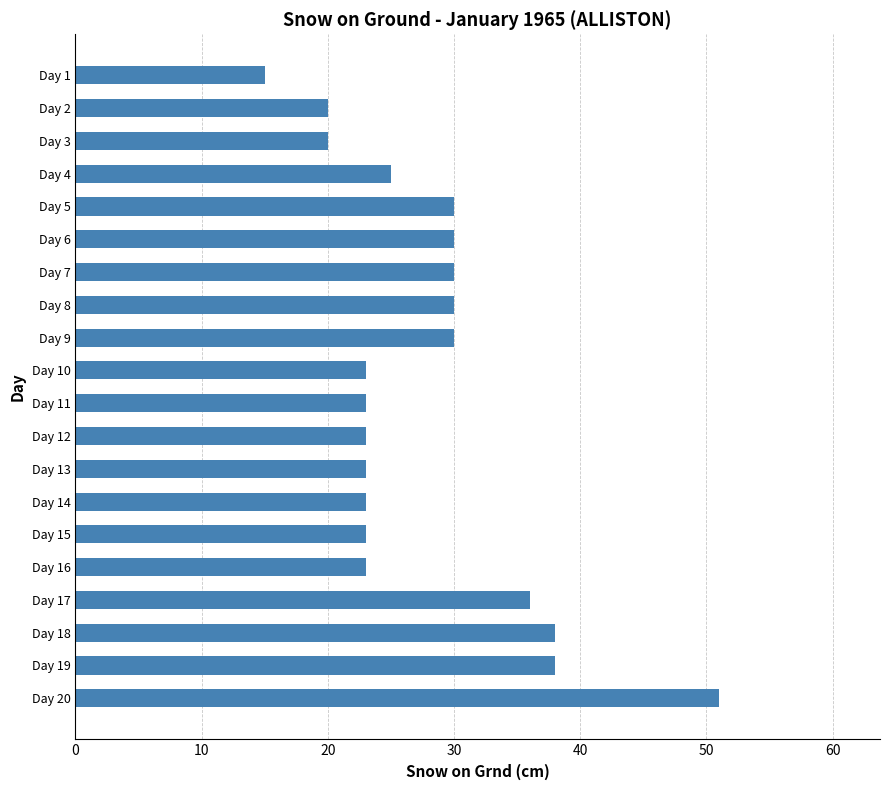

What is the value of the 7th bar from the top?

30